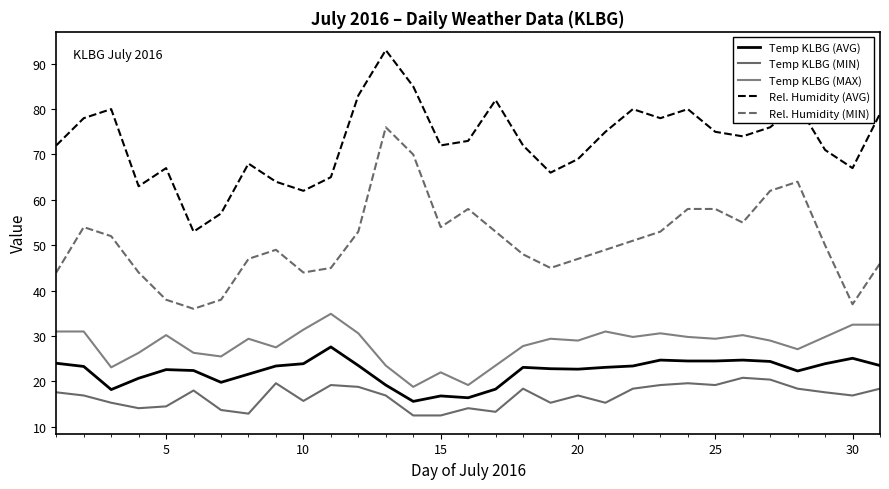

How many series are shown in this chart?

5